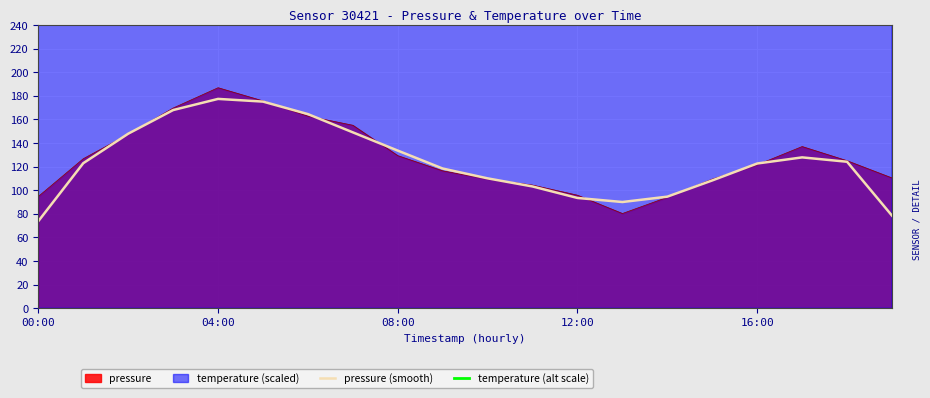

Is it true that pressure (smooth) equals 132.4 at 12:00?

False